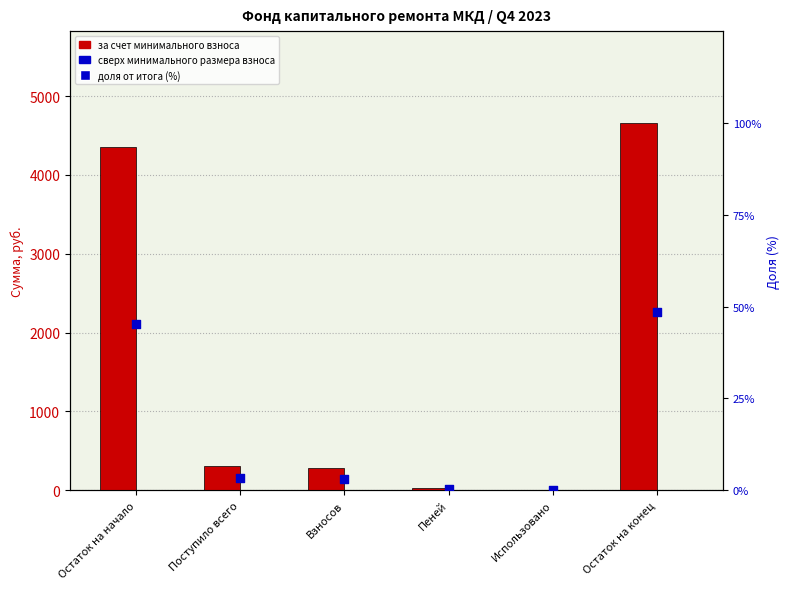

At which category is the sum across all series the highest?

Остаток на конец